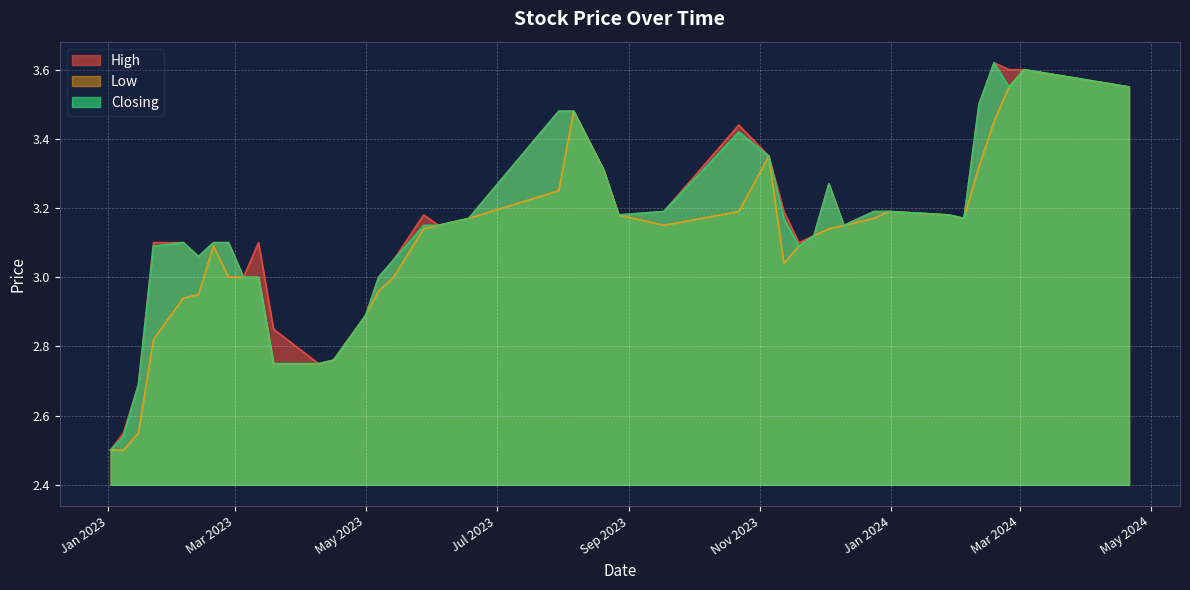

What is the highest value of the Closing series?

3.6